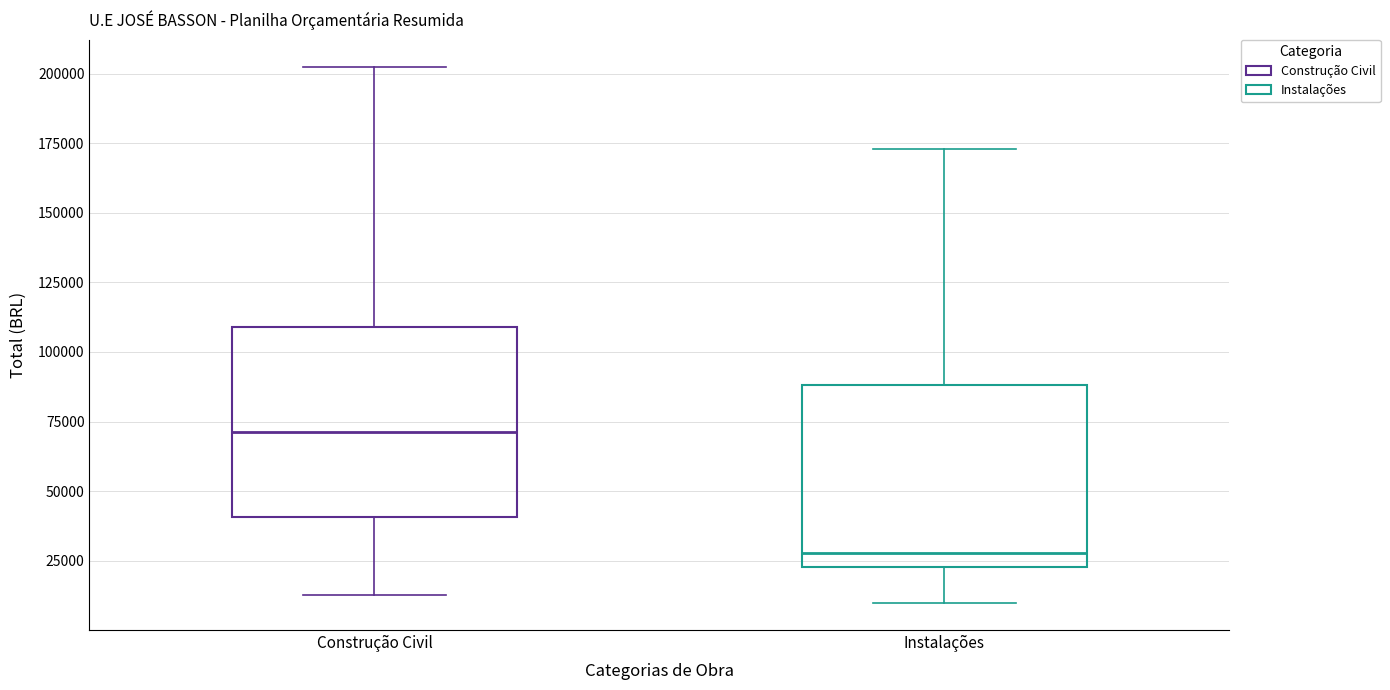

Which box's median line is the highest?

Construção Civil